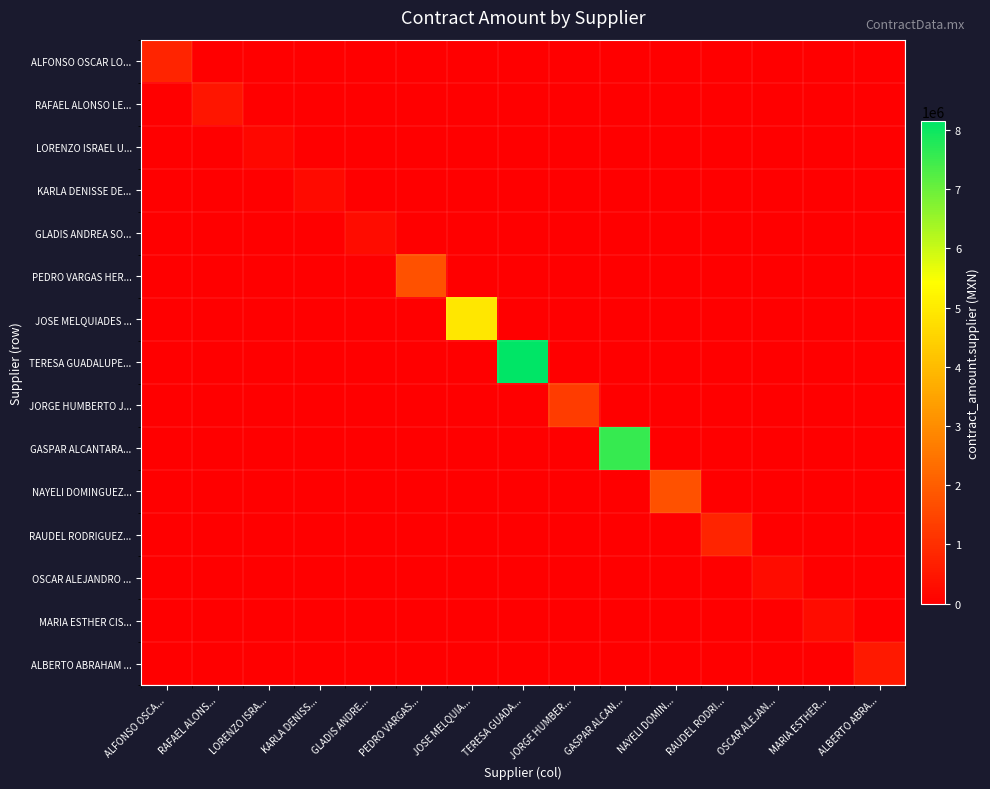

At RAUDEL RODRI..., list the series in order from smallest to largest.

ALFONSO OSCAR LO..., RAFAEL ALONSO LE..., LORENZO ISRAEL U..., KARLA DENISSE DE..., GLADIS ANDREA SO..., PEDRO VARGAS HER..., JOSE MELQUIADES ..., TERESA GUADALUPE..., JORGE HUMBERTO J..., GASPAR ALCANTARA..., NAYELI DOMINGUEZ..., OSCAR ALEJANDRO ..., MARIA ESTHER CIS..., ALBERTO ABRAHAM ..., RAUDEL RODRIGUEZ...